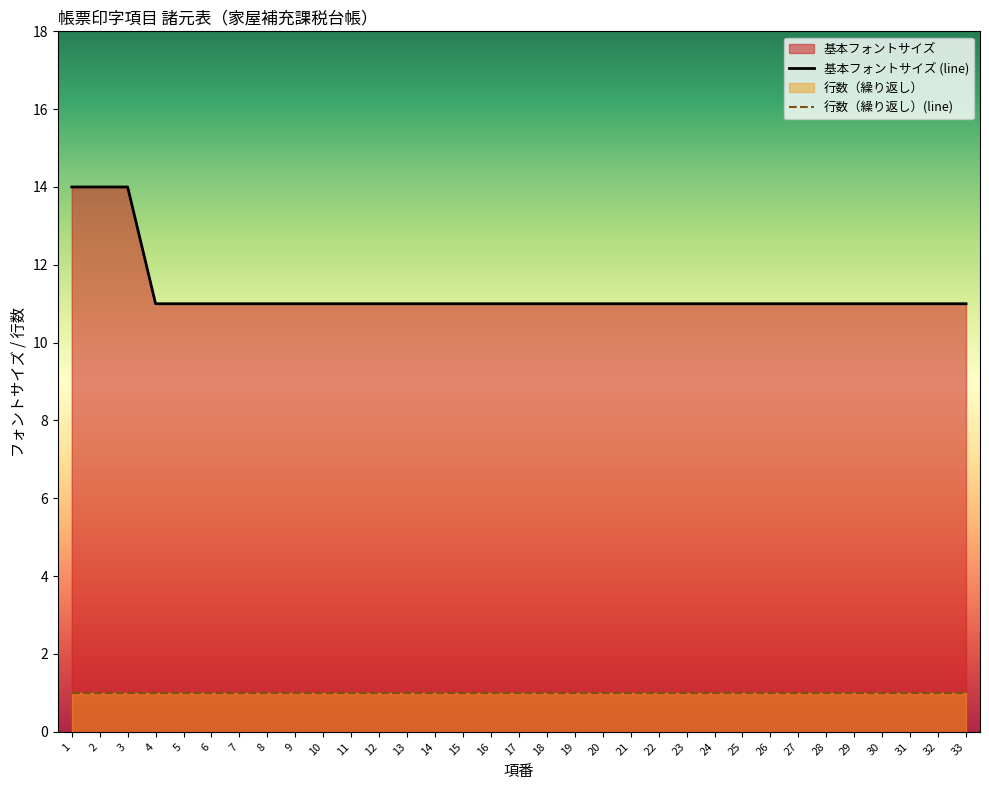

What is the sum of all values?

372